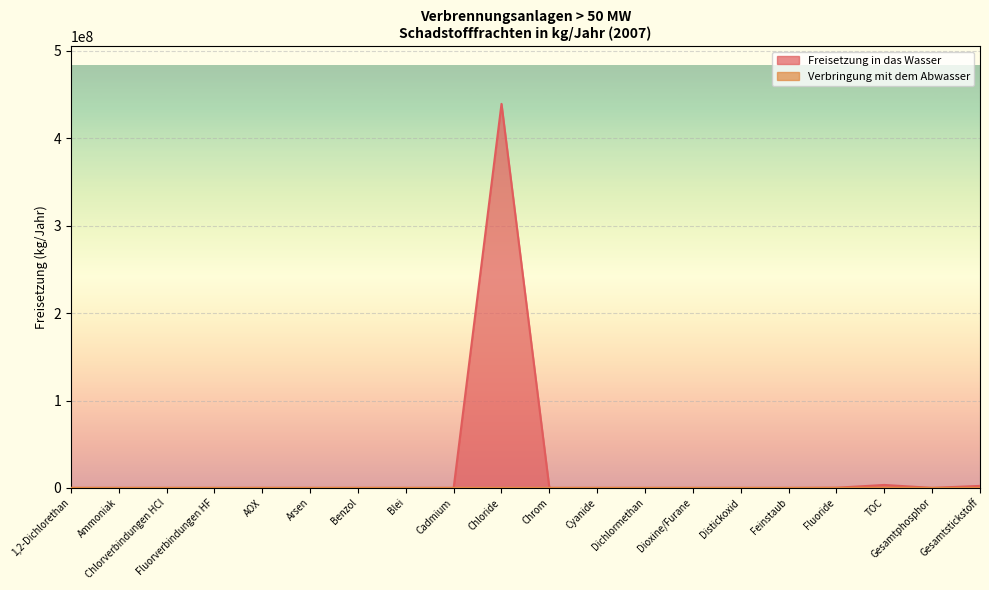

Is it true that Verbringung mit dem Abwasser equals 0 at Fluorverbindungen HF?

True